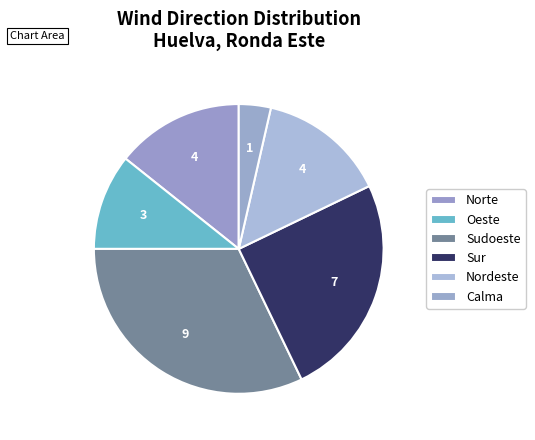

Does Sur account for over 50% of the chart?

No